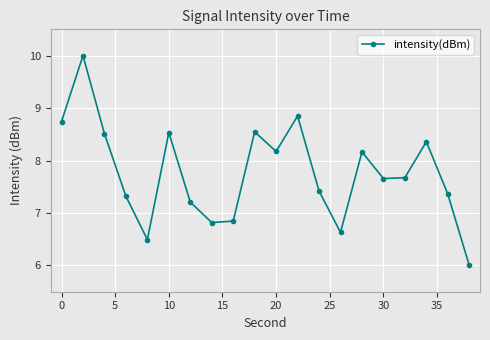

What is the smallest value displayed?

6.0